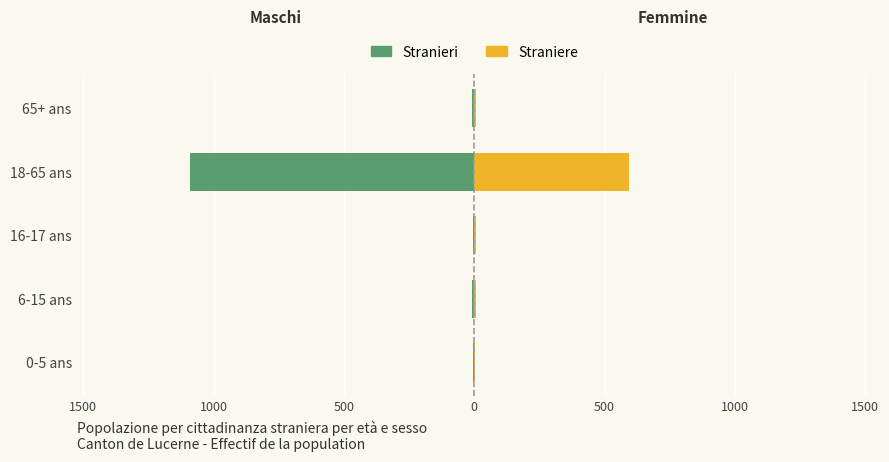

How many data points in Stranieri are less than -7?

2